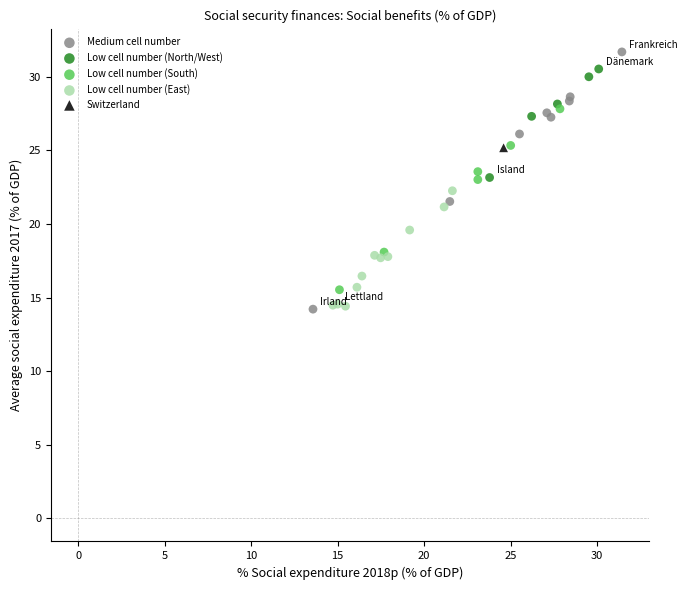

What are all the series names shown in the legend?

Medium cell number, Low cell number (North/West), Low cell number (South), Low cell number (East), Switzerland